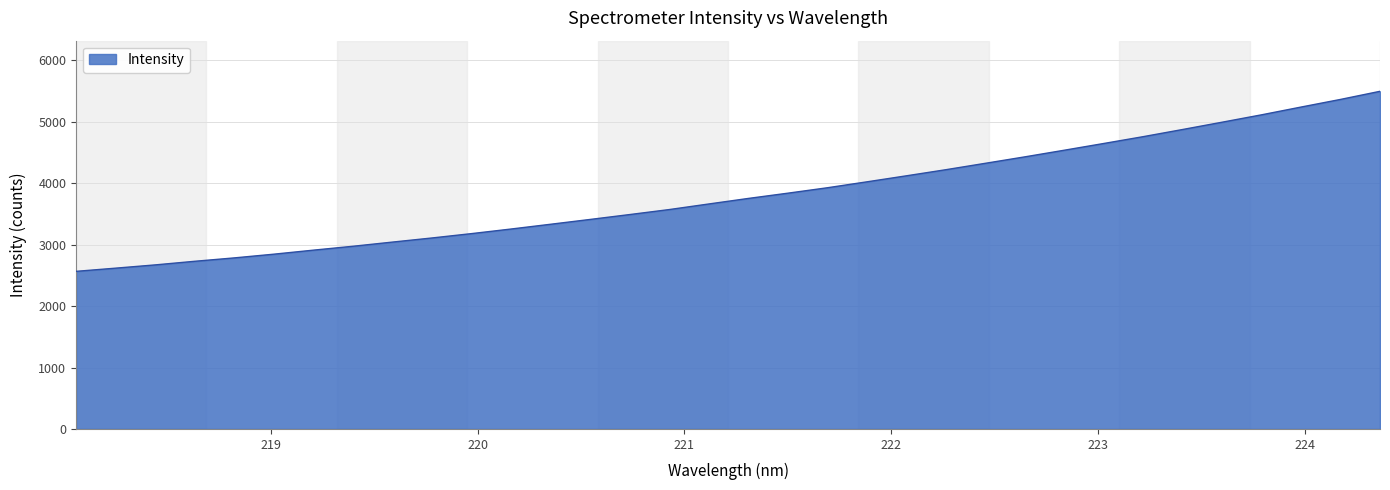

What is the difference between the maximum and minimum values?

2931.6